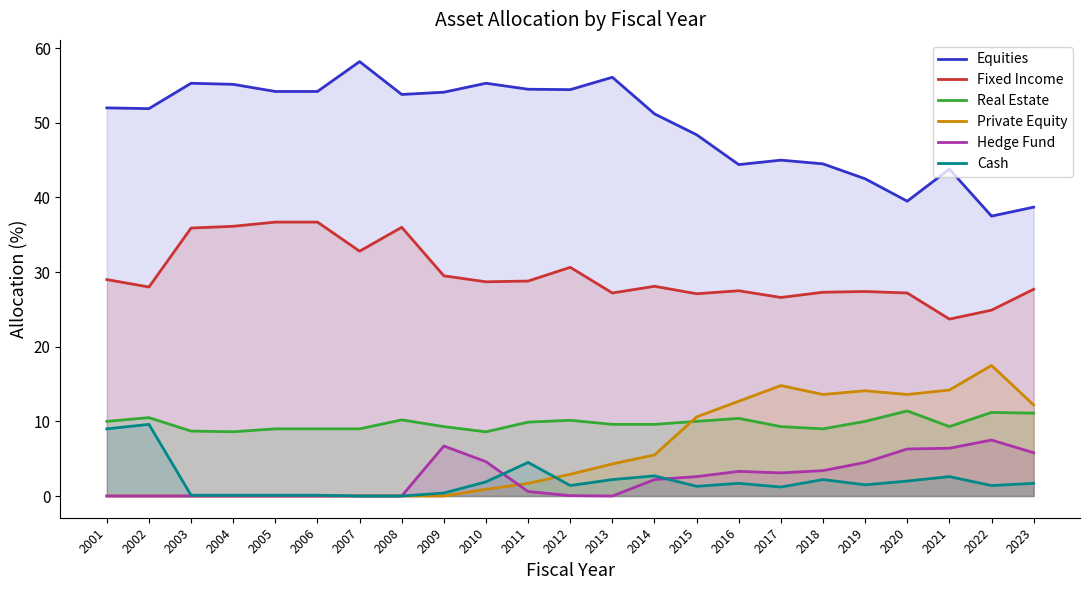

The value of Hedge Fund at 2021 is 2.8. True or false?

False